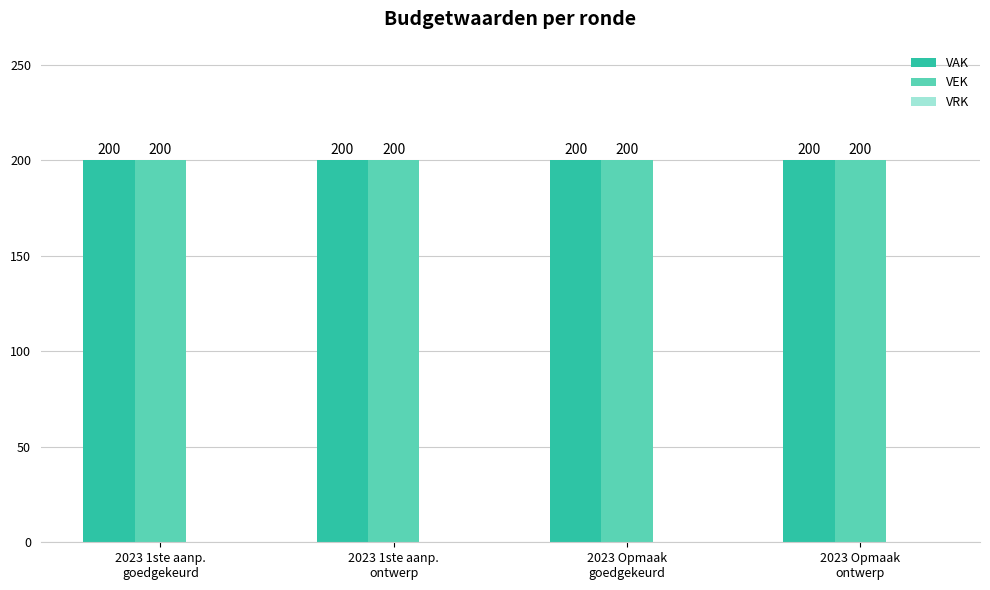

What are all the series names shown in the legend?

VAK, VEK, VRK